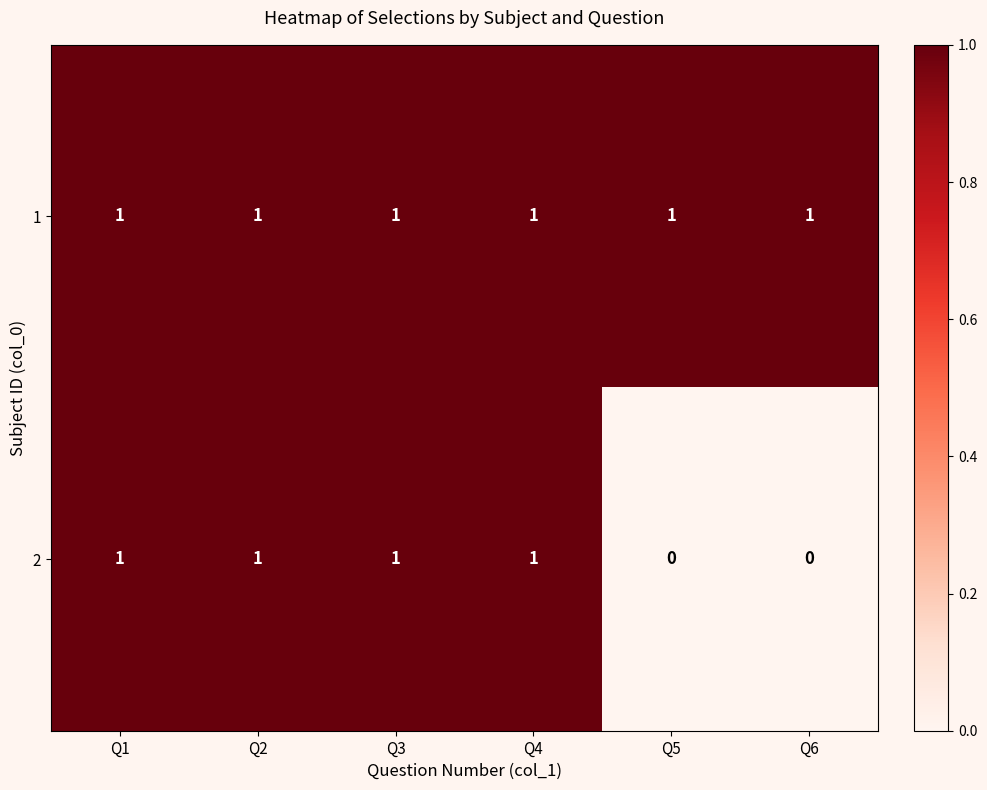

Which series changed the most between Q3 and Q6?

2